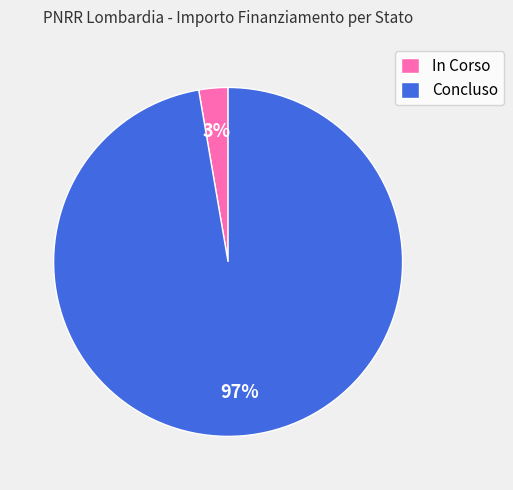

To the nearest percent, what is the combined percentage of Concluso and In Corso?

100%